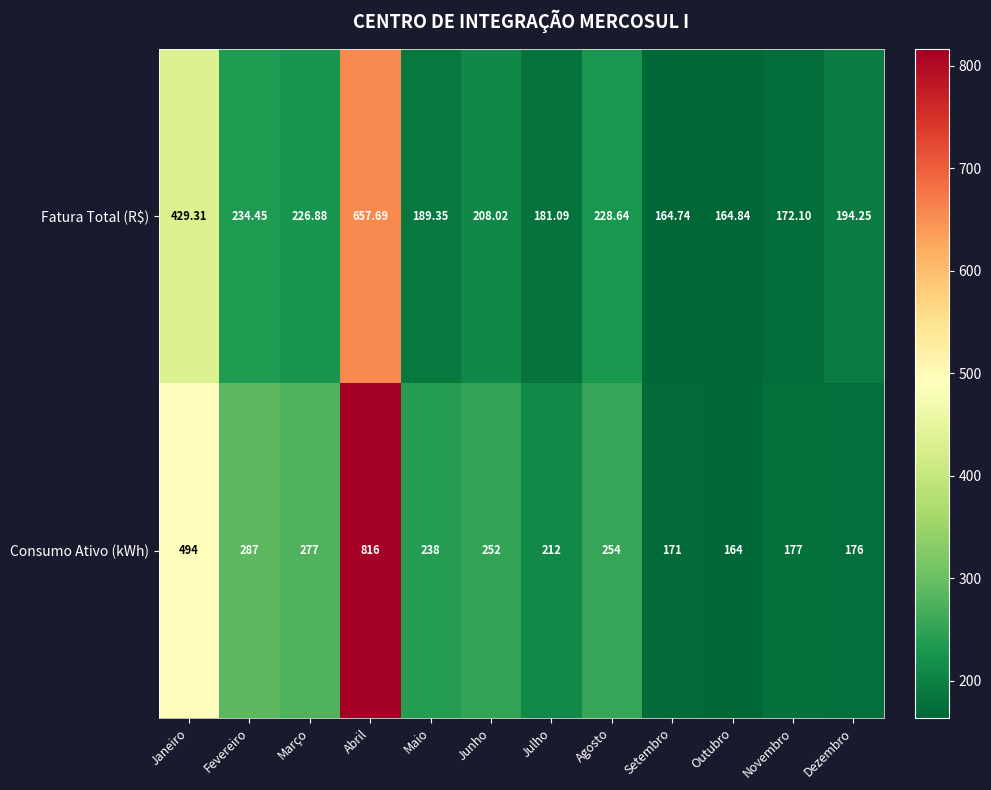

Which series has the widest spread of values?

Consumo Ativo (kWh)